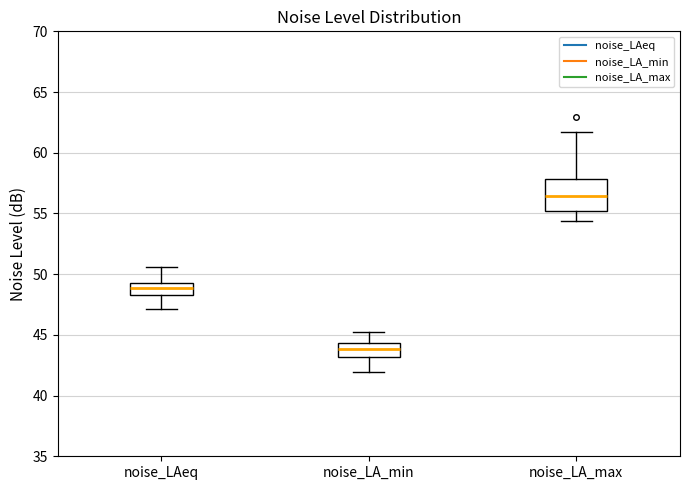

Comparing the boxes themselves (not the whiskers), which one is the tallest?

noise_LA_max